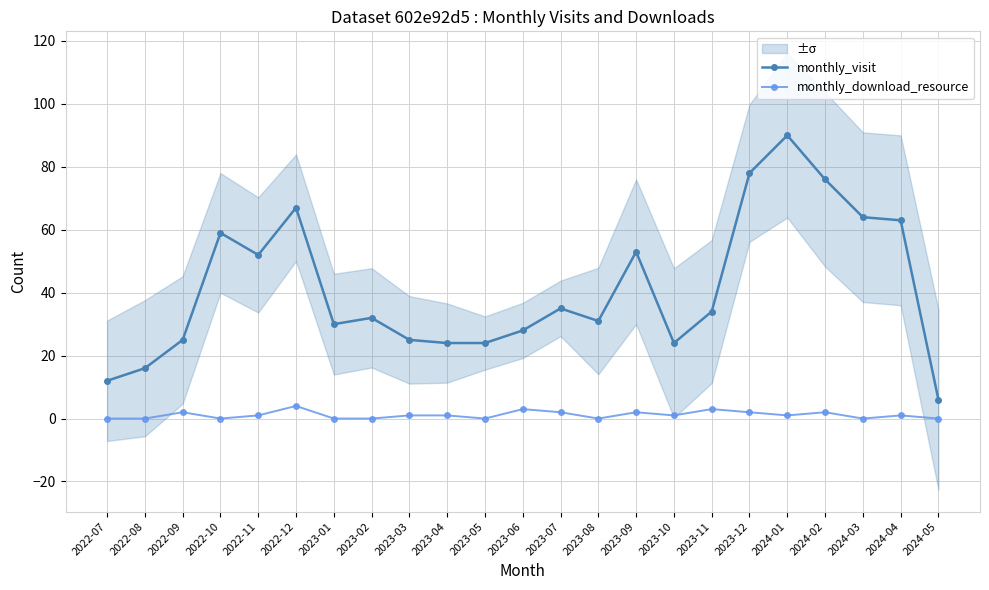

Is the value of monthly_visit at 2023-10 greater than the value of monthly_download_resource at 2022-07?

Yes